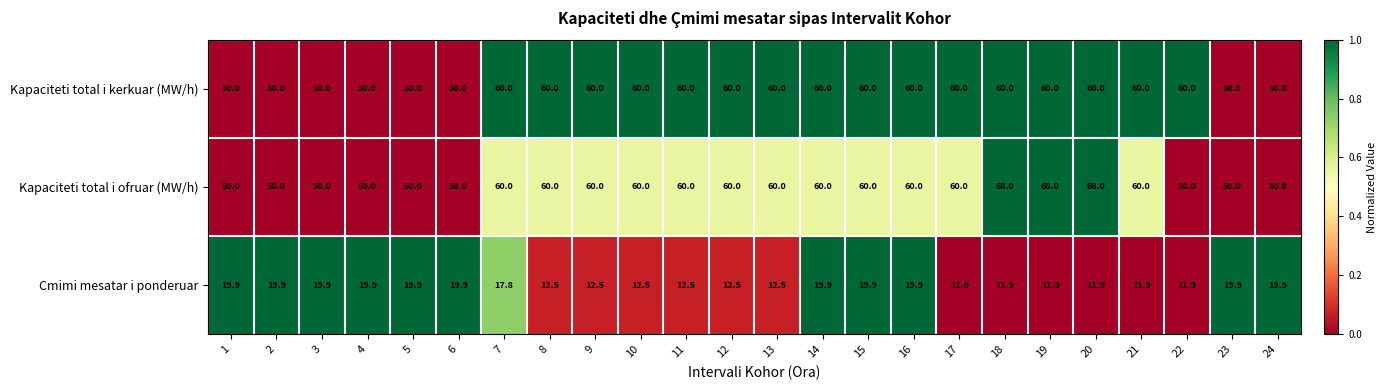

Which series has the largest total across all categories?

Kapaciteti total i ofruar (MW/h)